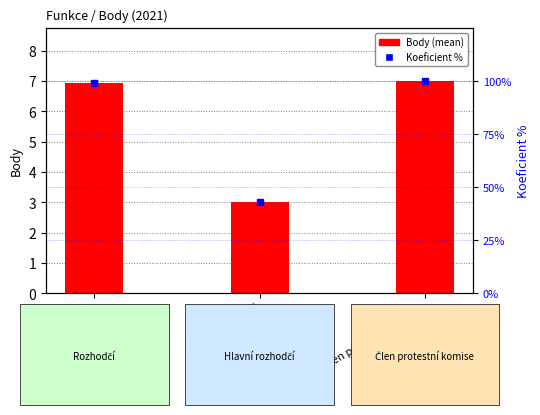

Rank the categories by Koeficient % value from highest to lowest.

Člen protestní komise, Rozhodčí, Hlavní rozhodčí